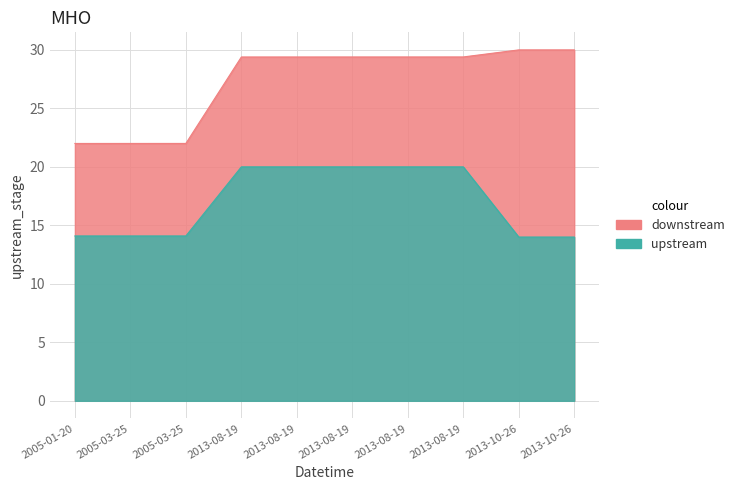

What is the maximum value shown in the chart?

30.0